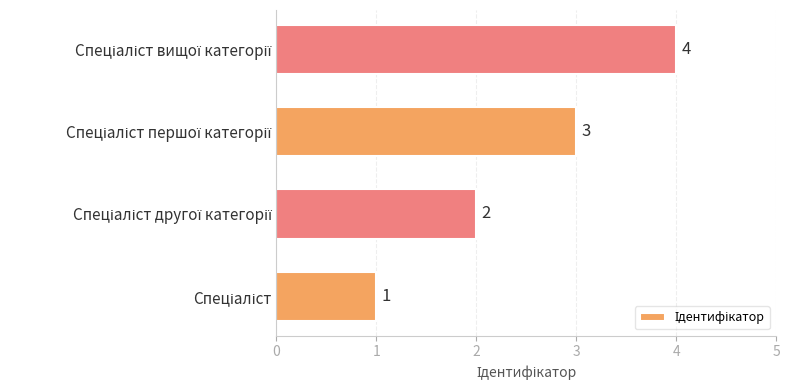

What is the sum of all values?

10